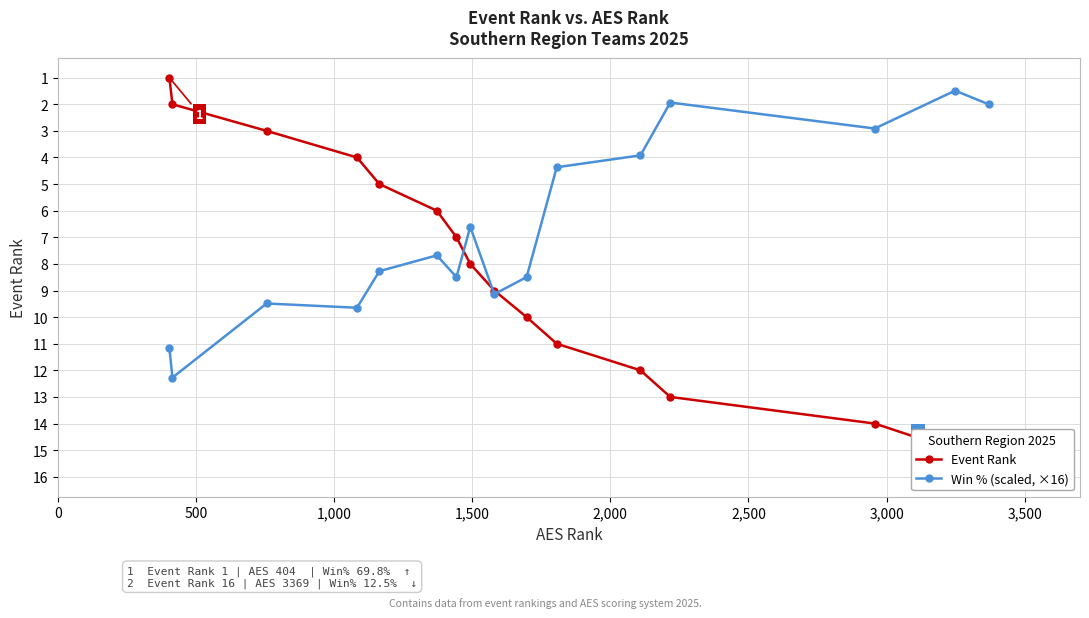

What is the maximum value for Win % (scaled, ×16)?

12.3